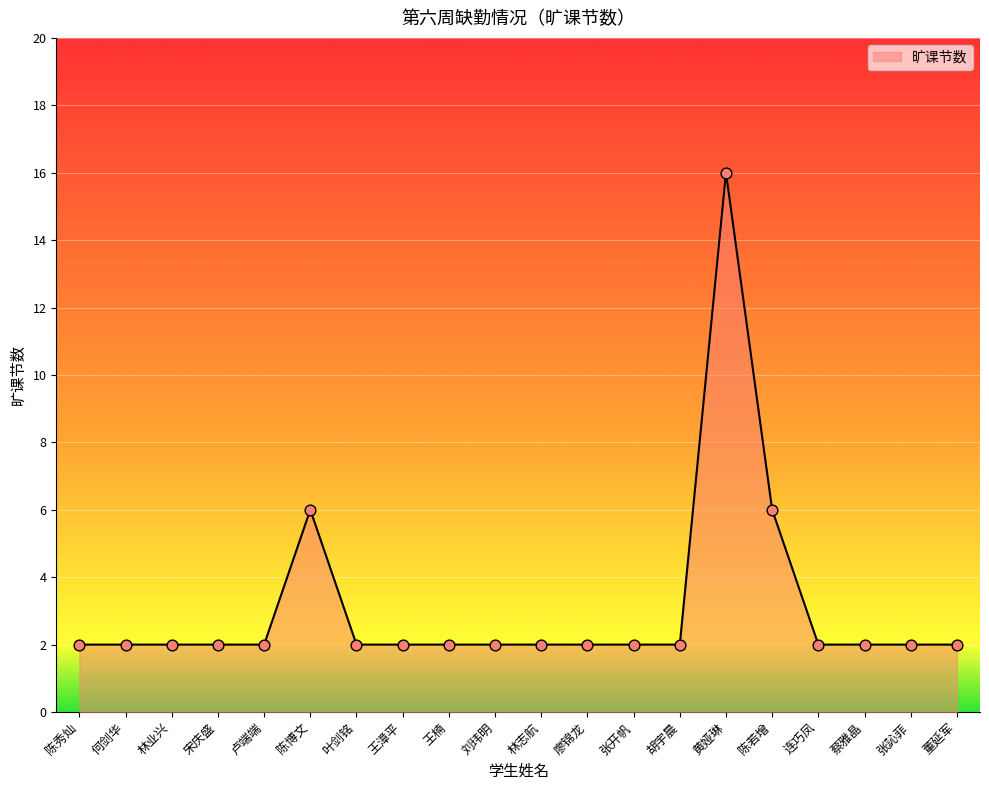

Approximately how many times larger is the value at 连巧凤 compared to 蔡雅晶?

1.0